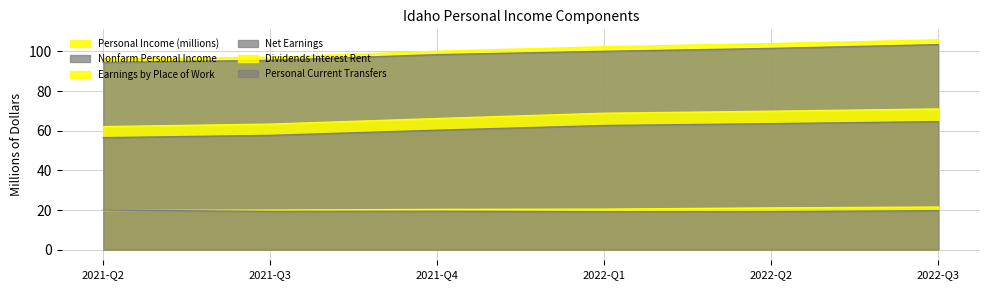

True or false: Earnings by Place of Work and Net Earnings cross at least once.

False